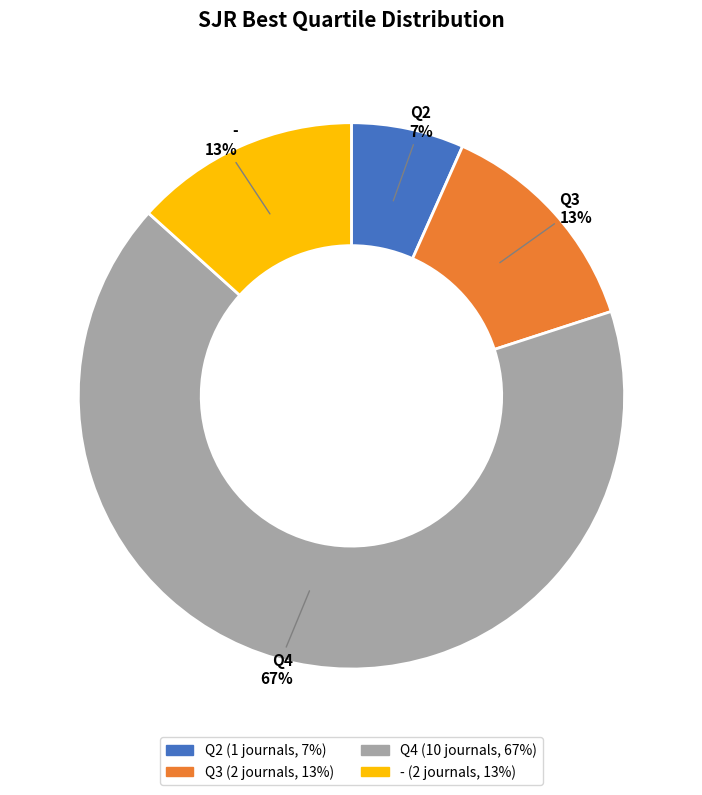

Do Q3 and Q4 together represent more than half of the pie?

Yes